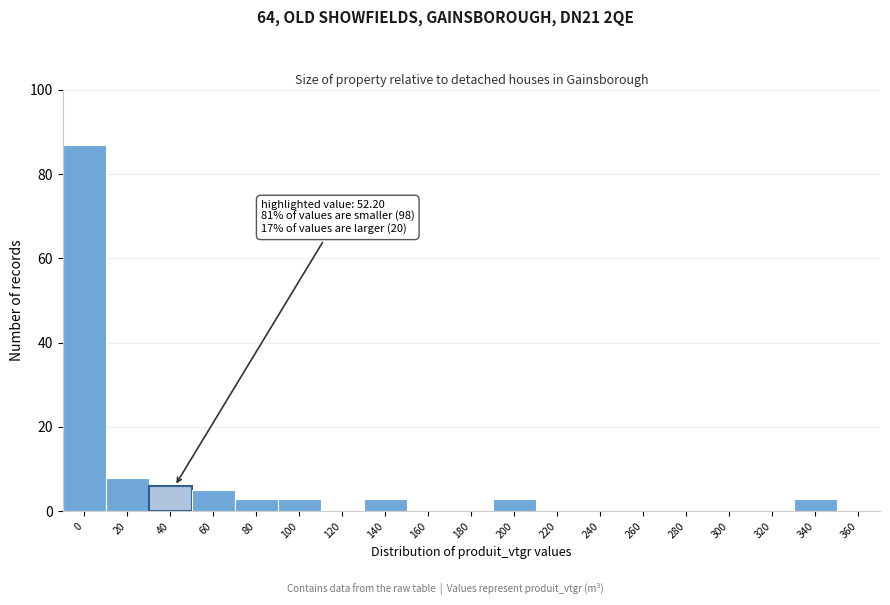

What is the sum of all values?

121